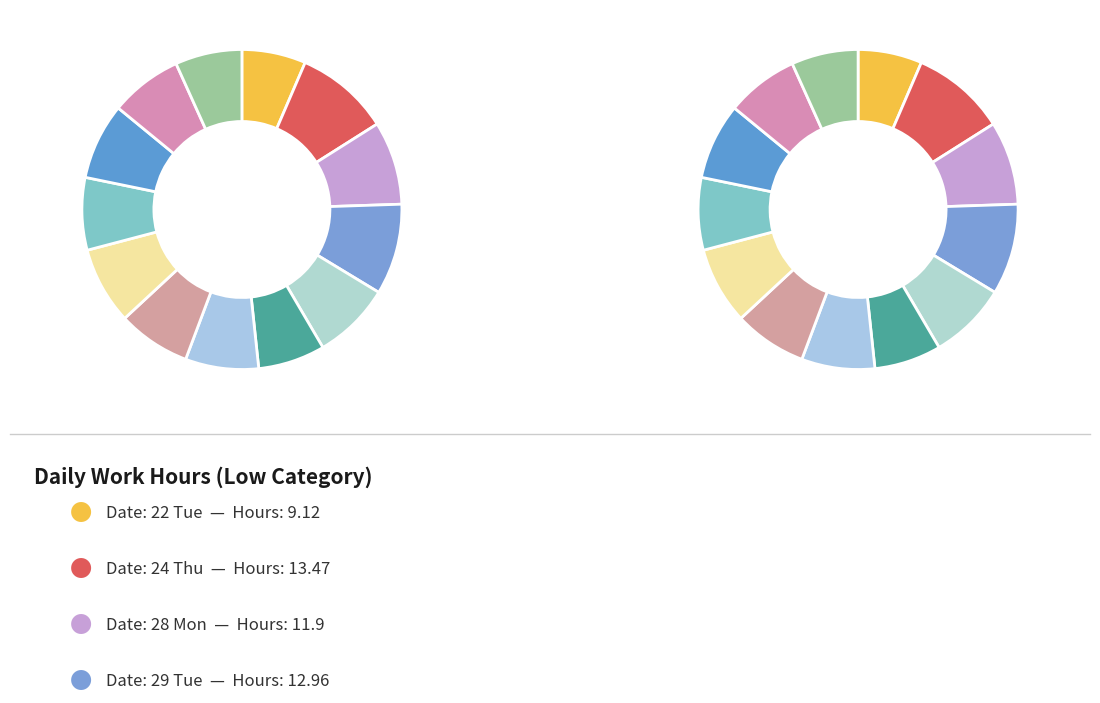

Is 7 Thu the majority of the pie?

No